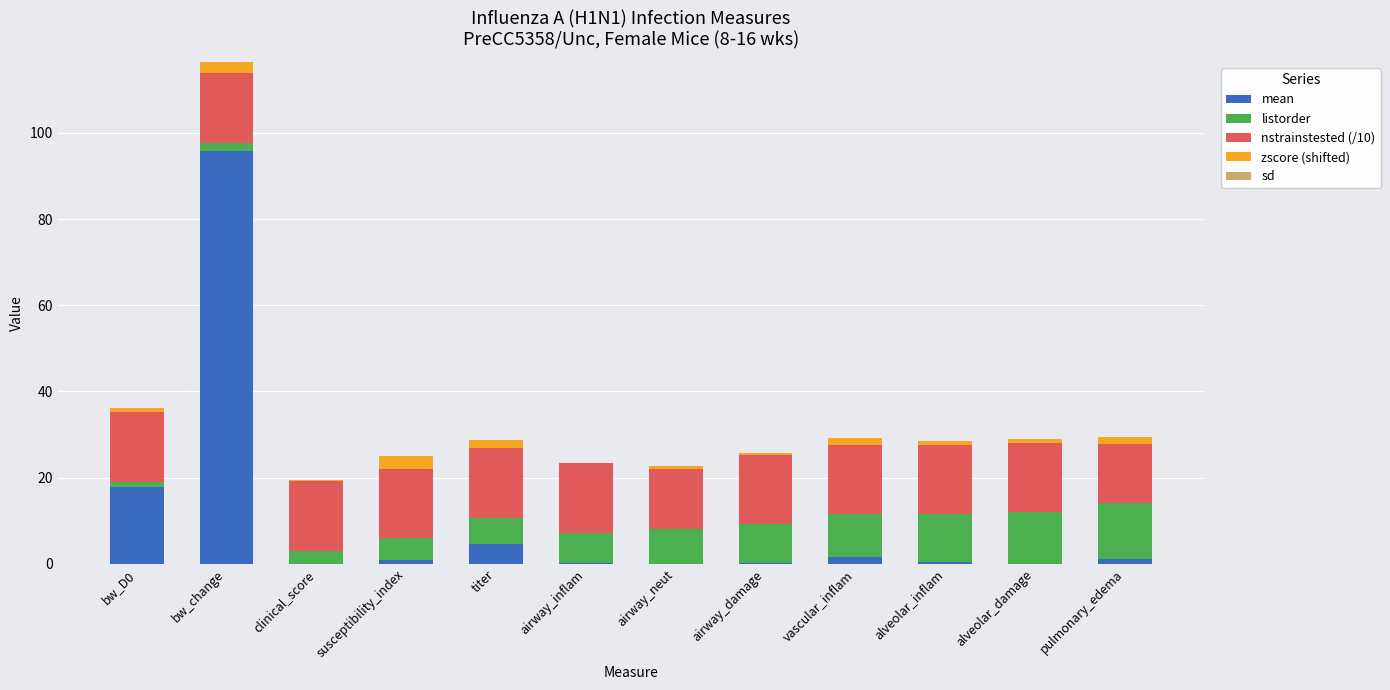

At which category is the sum across all series the highest?

bw_change